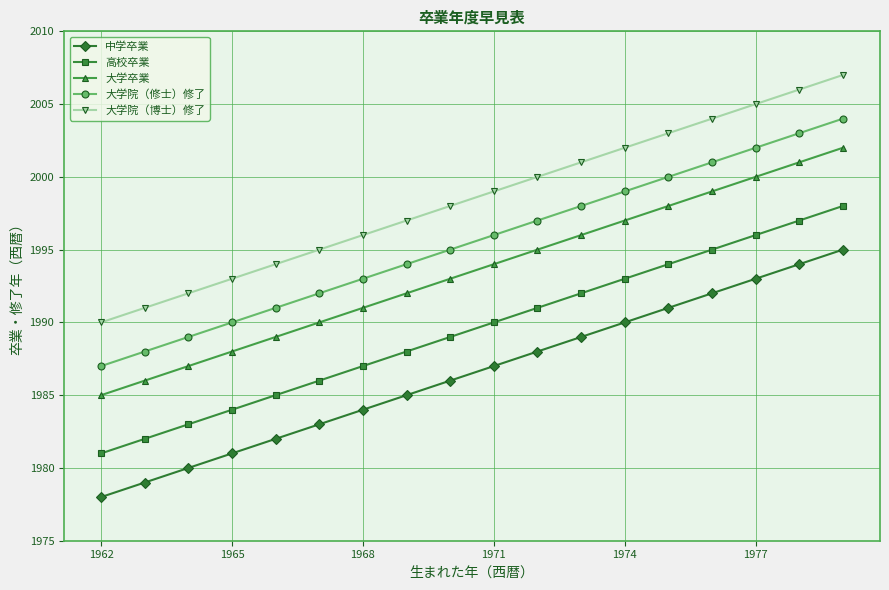

What is the minimum value shown in the chart?

1978